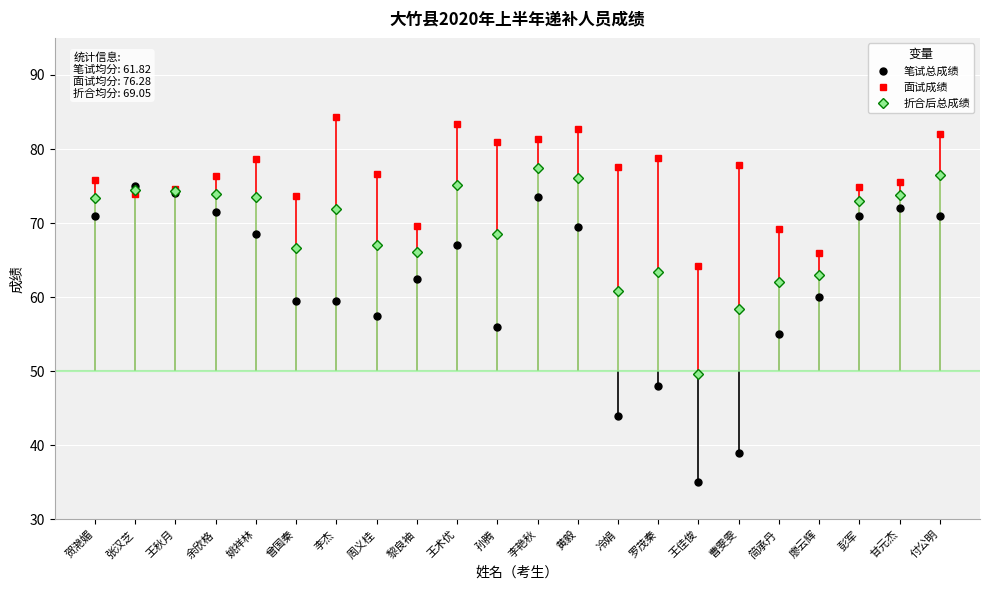

Which series has the largest range (max minus min)?

笔试总成绩